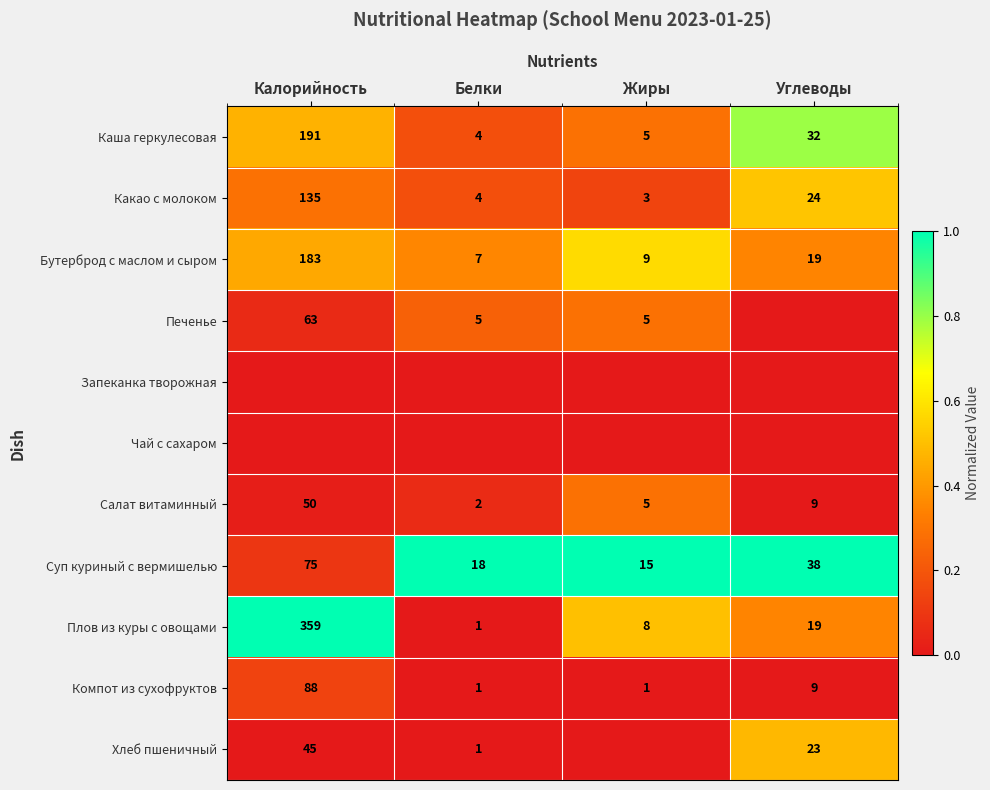

At which label does Какао с молоком reach its peak?

Калорийность